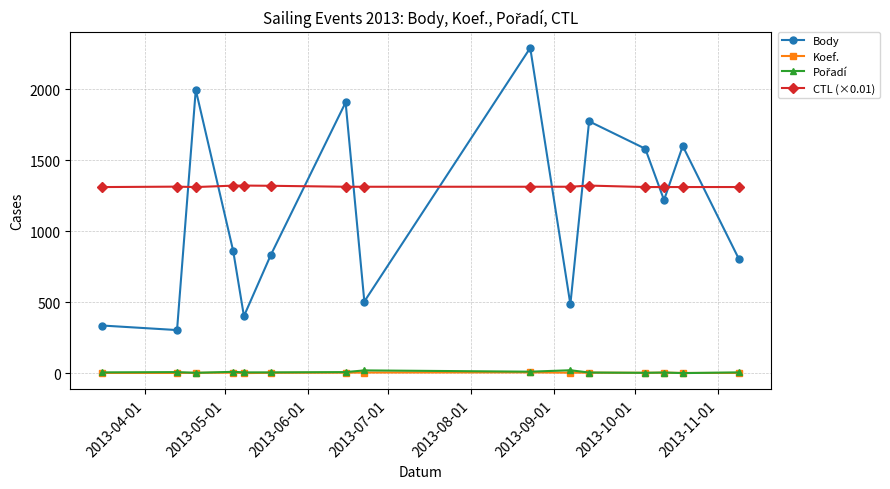

At how many categories does at least one series exceed 991?

15